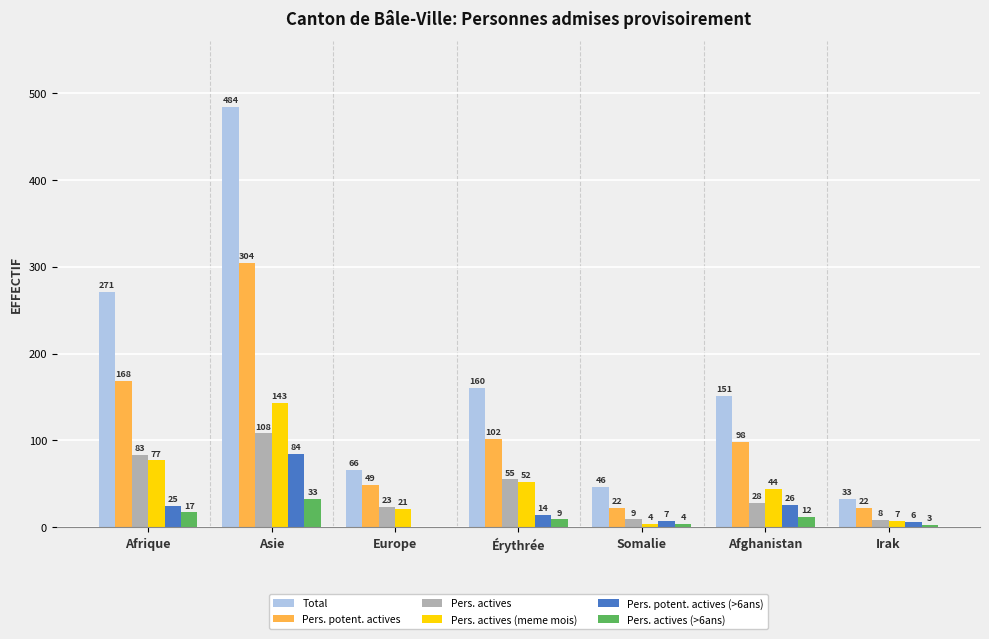

Reading left to right, what are all the values shown in this chart?

Total: Afrique=271	Asie=484	Europe=66	Érythrée=160	Somalie=46	Afghanistan=151	Irak=33
Pers. potent. actives: Afrique=168	Asie=304	Europe=49	Érythrée=102	Somalie=22	Afghanistan=98	Irak=22
Pers. actives: Afrique=83	Asie=108	Europe=23	Érythrée=55	Somalie=9	Afghanistan=28	Irak=8
Pers. actives (meme mois): Afrique=77	Asie=143	Europe=21	Érythrée=52	Somalie=4	Afghanistan=44	Irak=7
Pers. potent. actives (>6ans): Afrique=25	Asie=84	Europe=0	Érythrée=14	Somalie=7	Afghanistan=26	Irak=6
Pers. actives (>6ans): Afrique=17	Asie=33	Europe=0	Érythrée=9	Somalie=4	Afghanistan=12	Irak=3